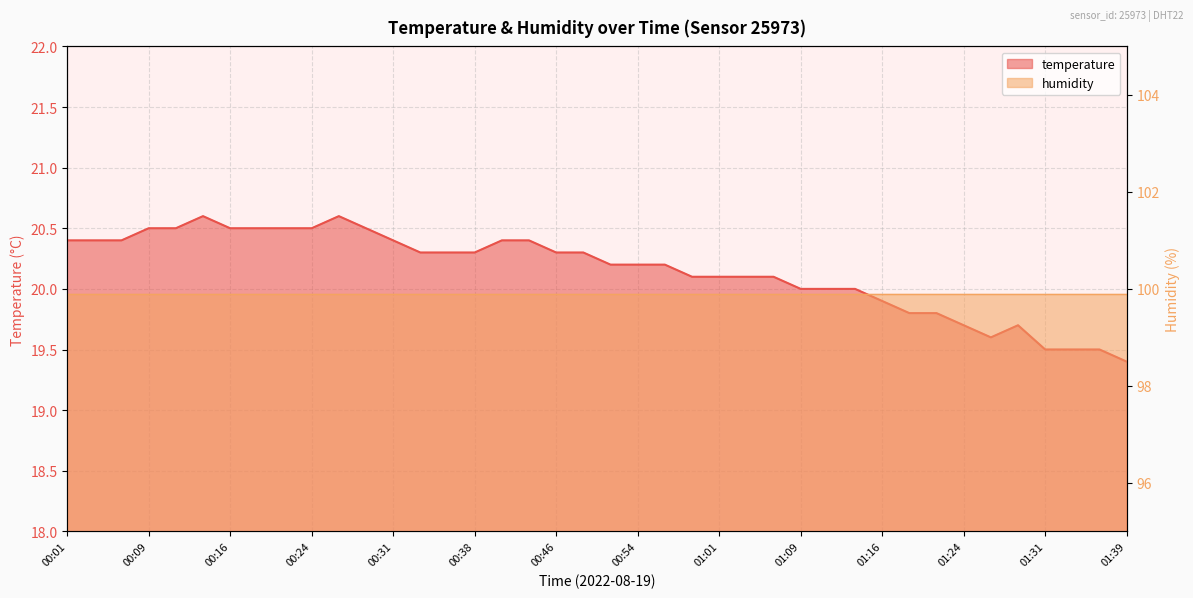

What is the minimum value shown in the chart?

19.4